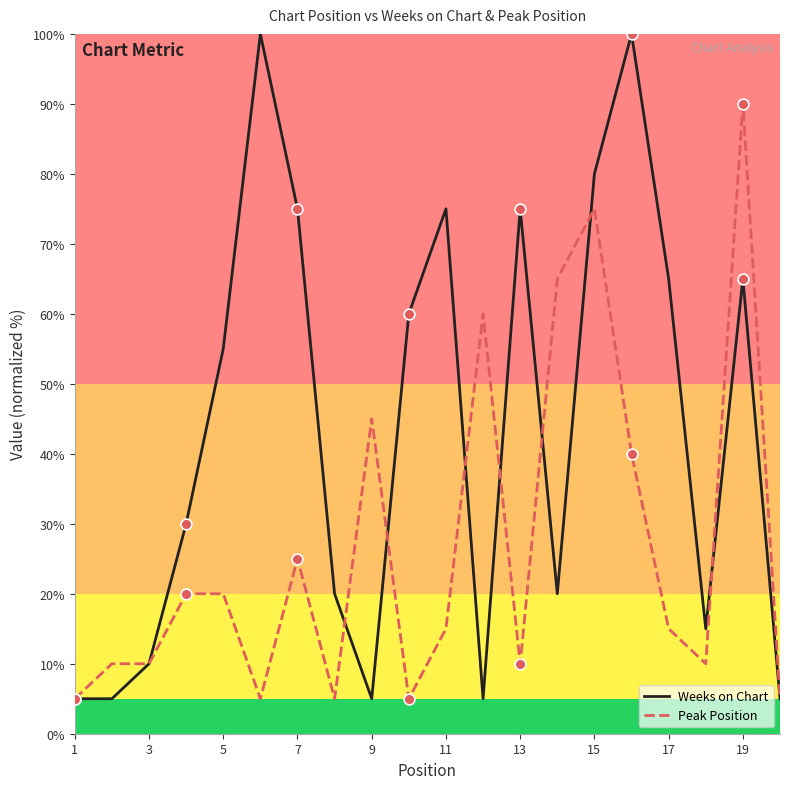

Which series has the largest total across all categories?

Weeks on Chart